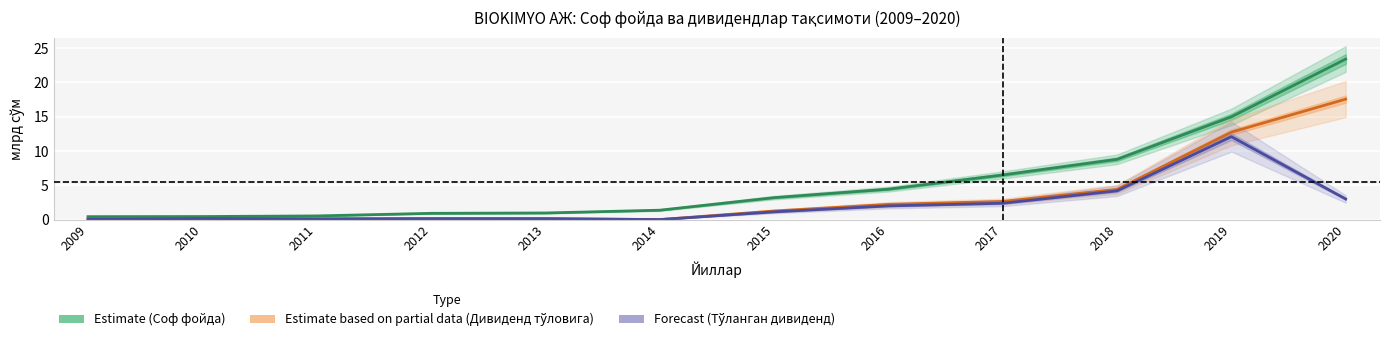

Between 2013 and 2014, which series saw the biggest shift?

Estimate (Соф фойда)